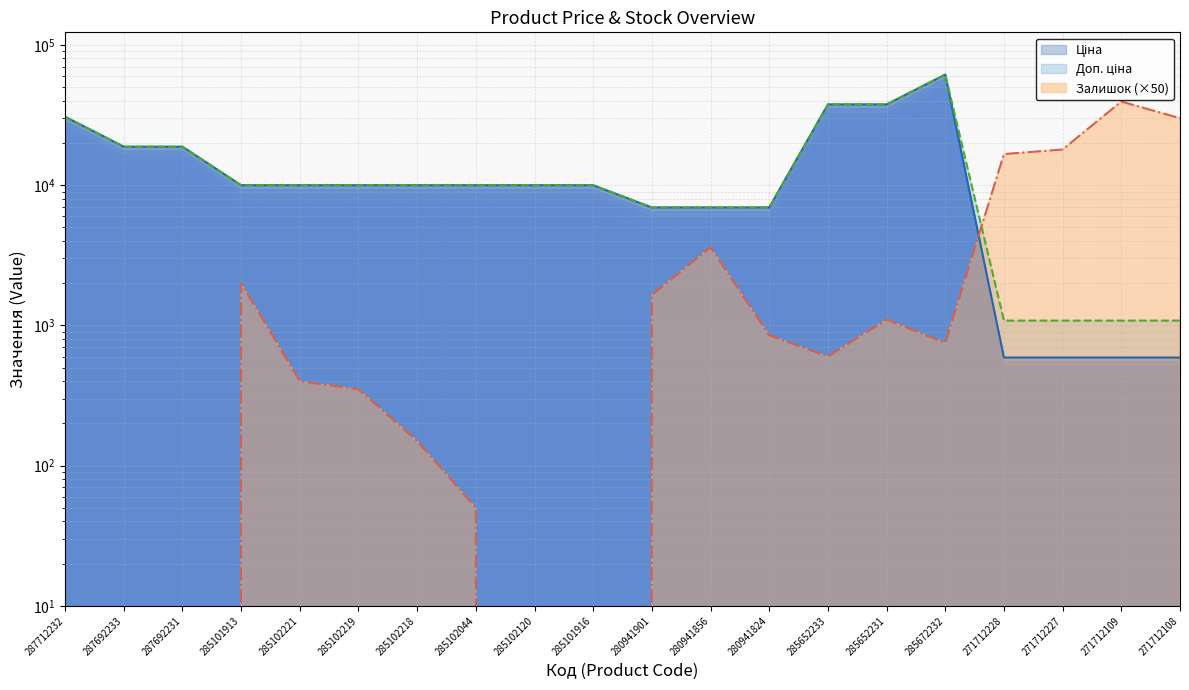

Does the chart have visible grid lines?

Yes